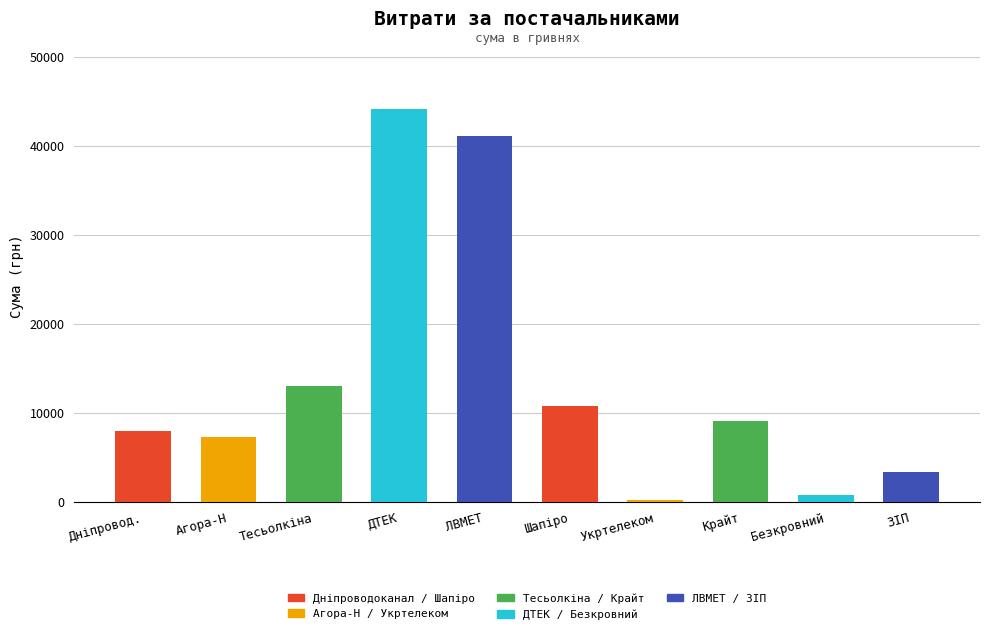

What is the change in value from Агора-Н to Крайт?

+1791.0